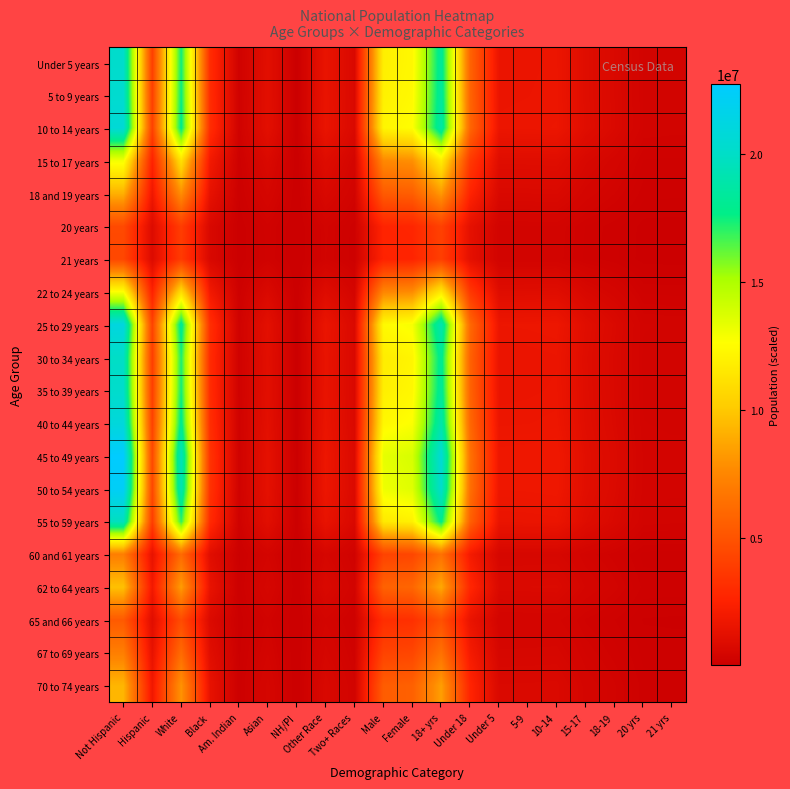

Between Asian and Under 5, which is larger?

Under 5